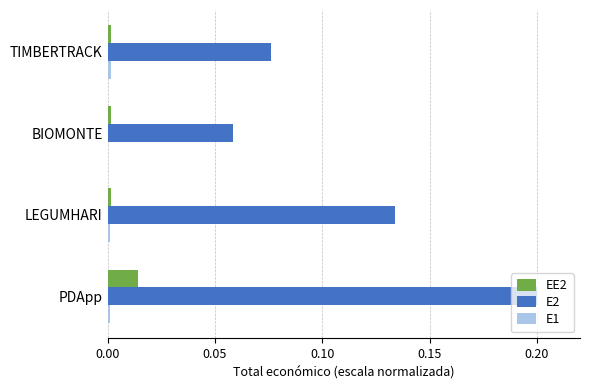

Is the value of EE2 at PDApp greater than the value of E2 at BIOMONTE?

No